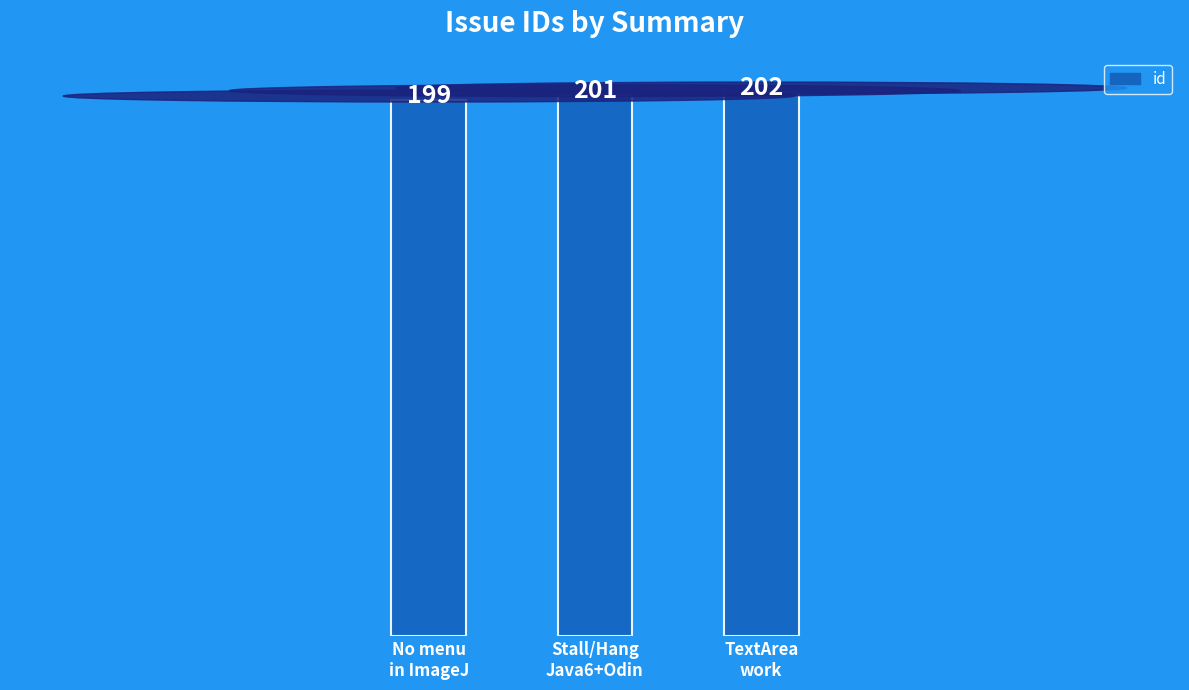

What is the ratio of the value at No menu
in ImageJ to the value at Stall/Hang
Java6+Odin?

1.0